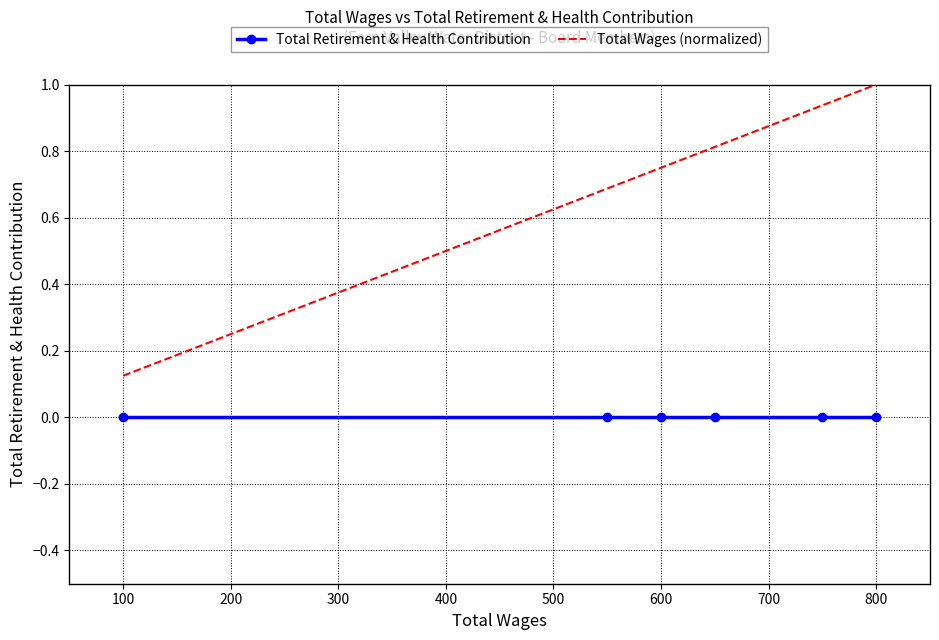

True or false: Total Wages (normalized) and Total Retirement & Health Contribution cross at least once.

False